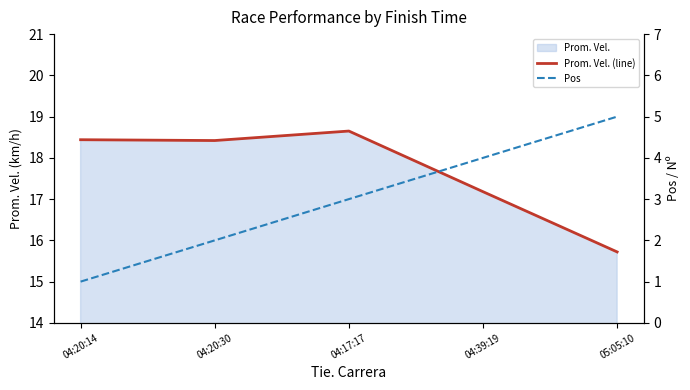

True or false: Prom. Vel. (line) and Pos intersect in this chart.

False